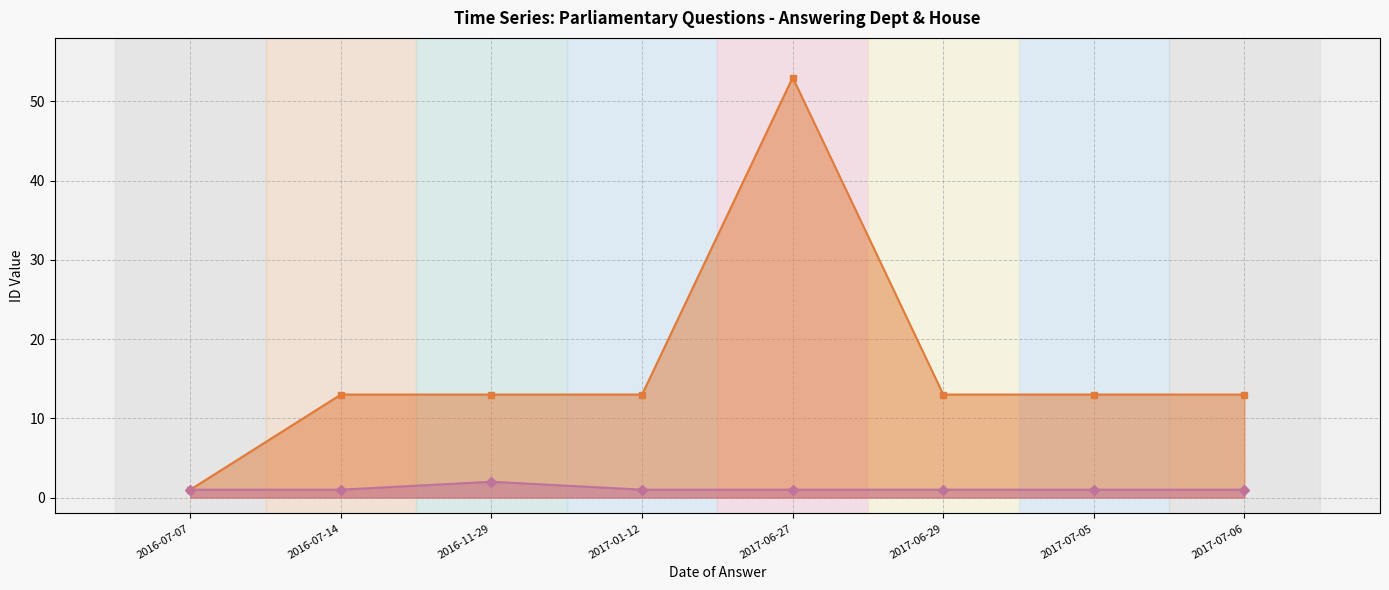

How many values in the answering dept id series are below 13?

1